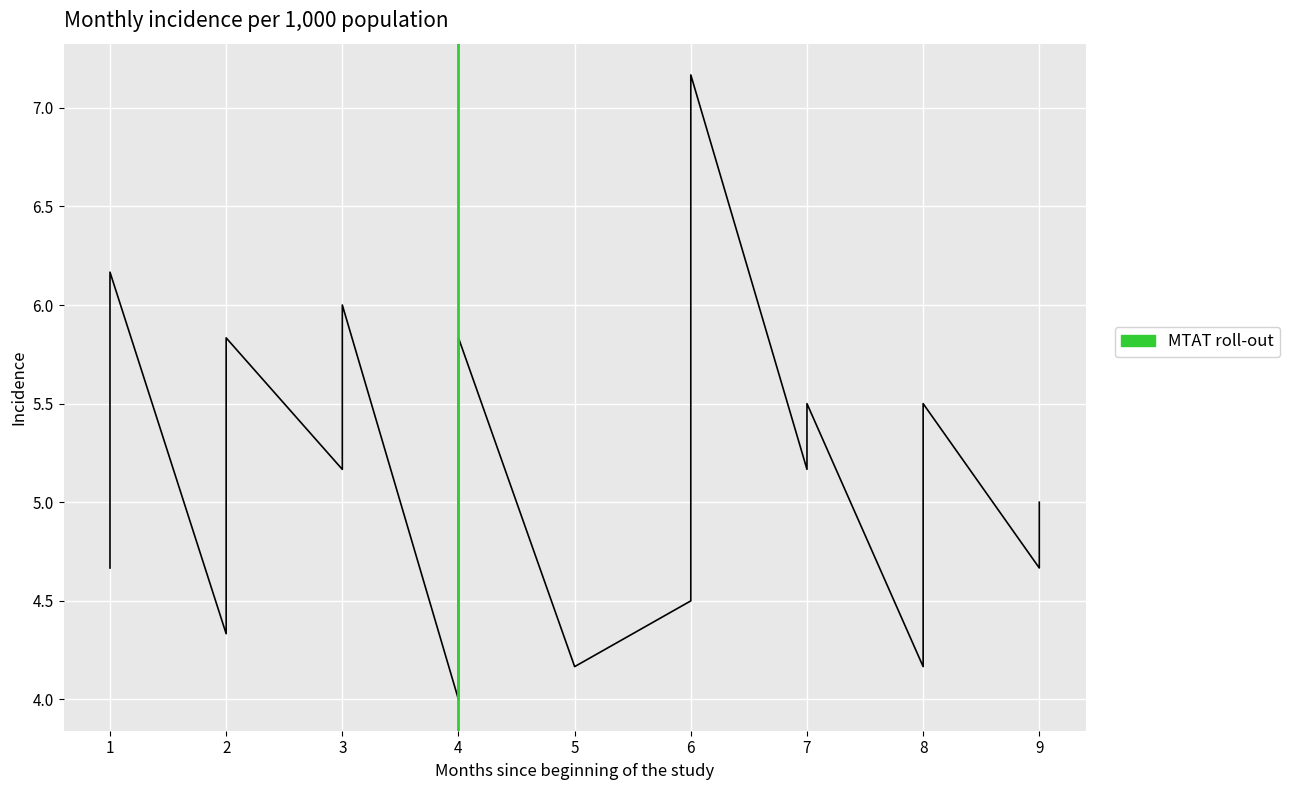

How many lines are shown in the chart?

1